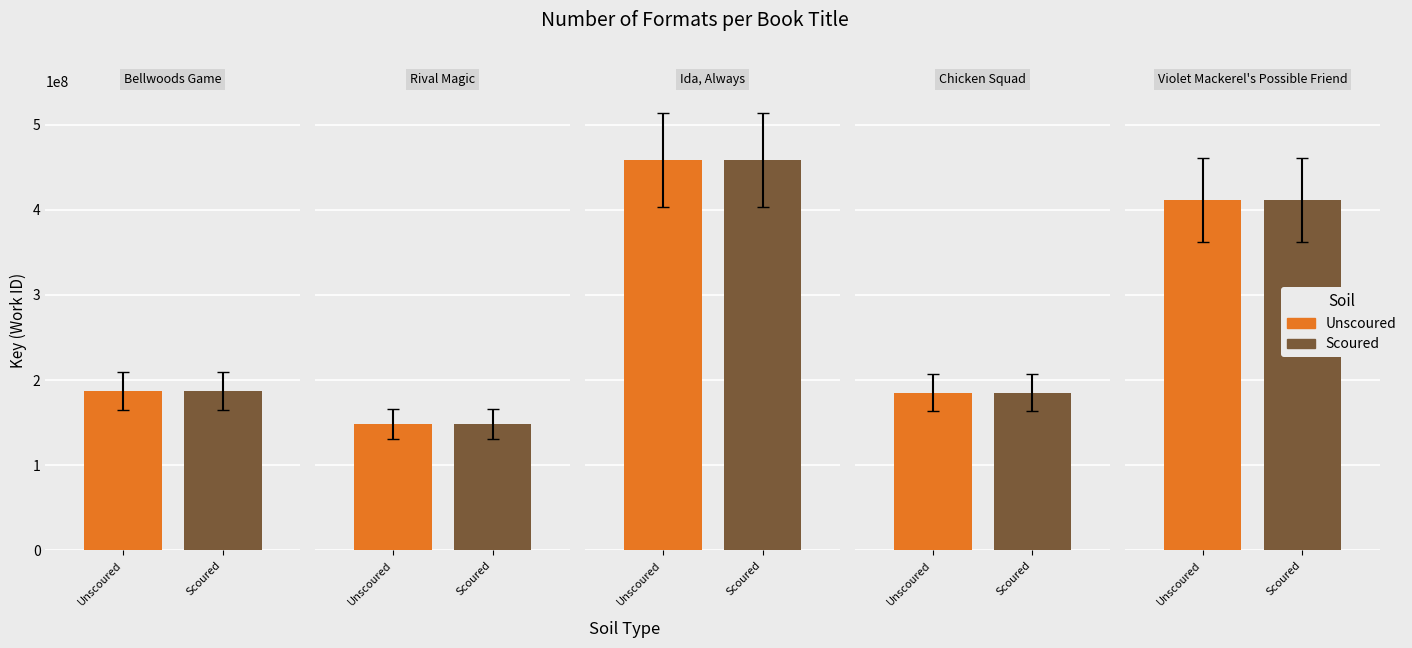

What is the difference between the second highest and second lowest values in the Unscoured series?

226193486